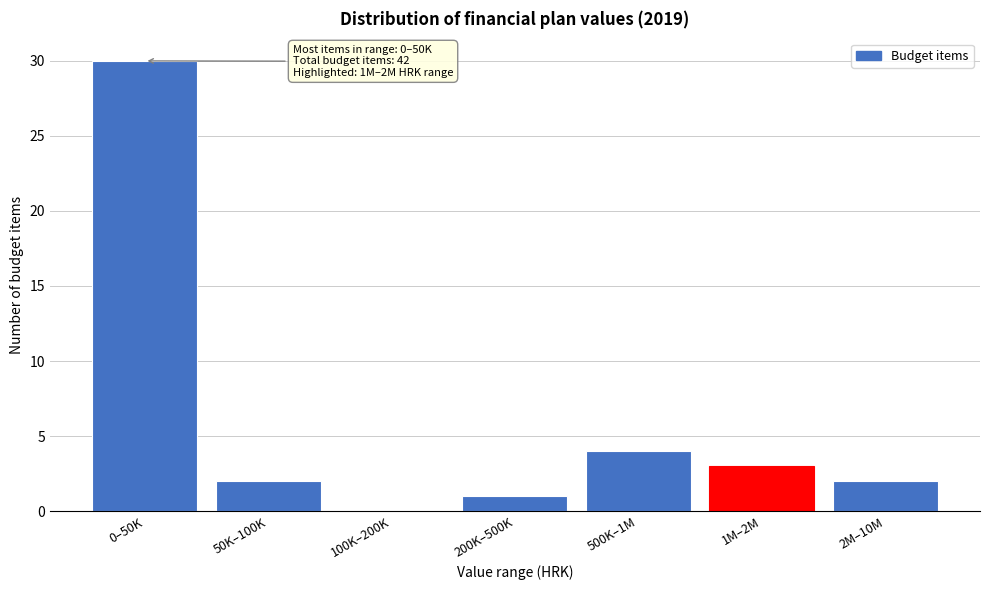

Reading left to right, list all the values displayed in this chart.

0–50K=30	50K–100K=2	100K–200K=0	200K–500K=1	500K–1M=4	1M–2M=3	2M–10M=2